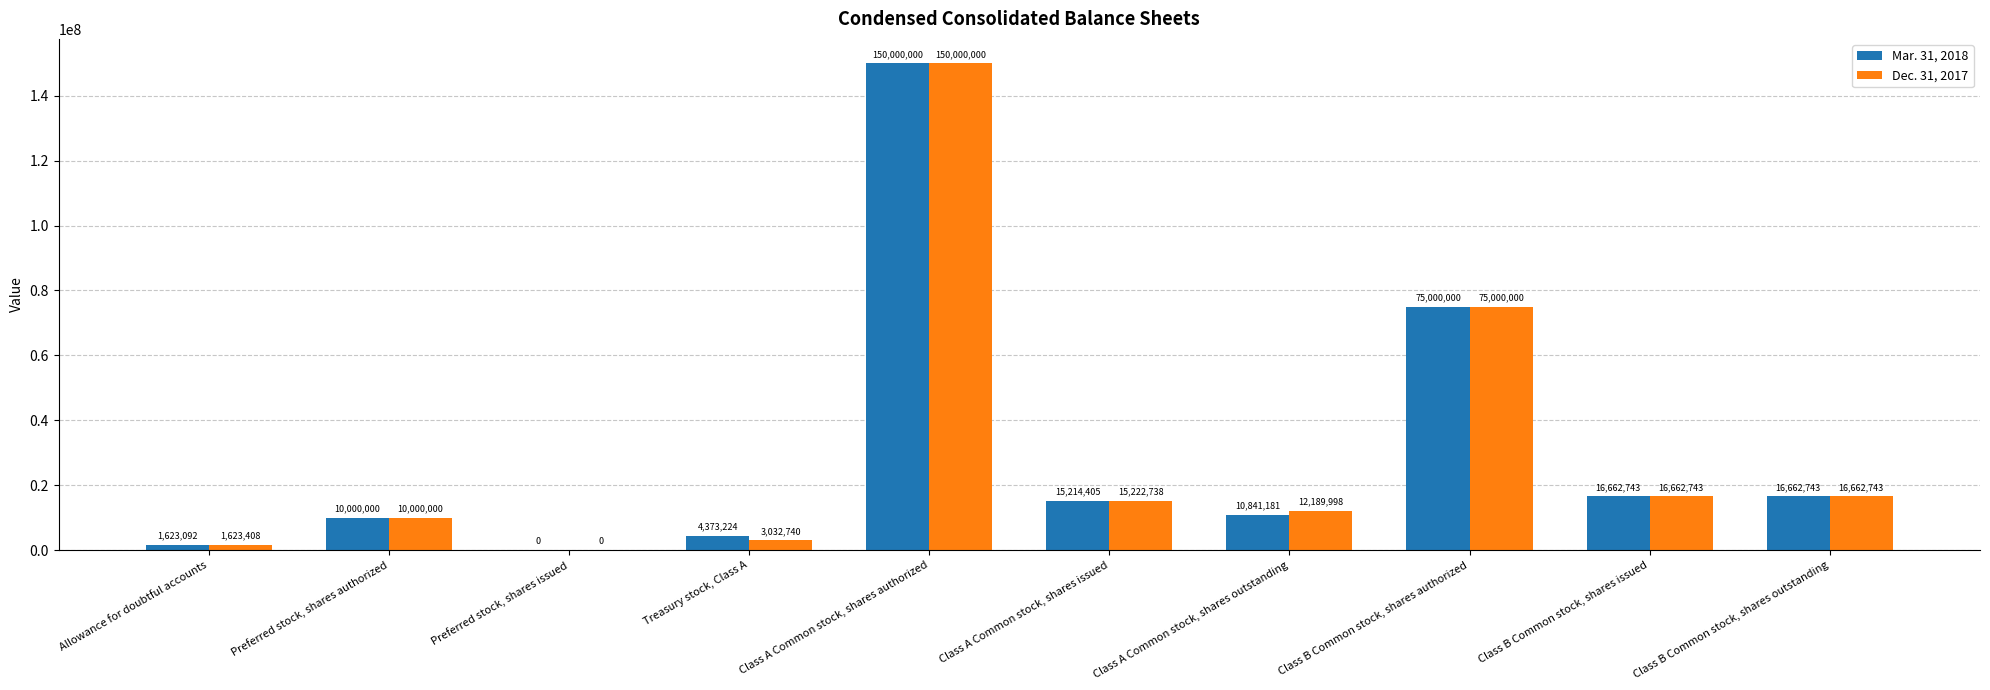

Which category has the highest value across all series?

Class A Common stock, shares authorized